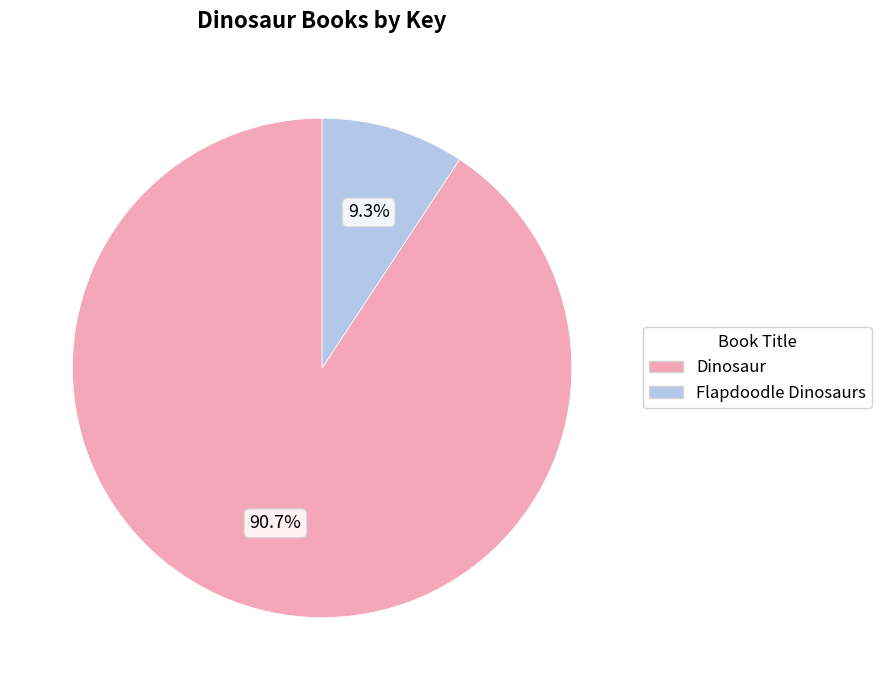

Combined, do Dinosaur and Flapdoodle Dinosaurs account for over 50%?

Yes